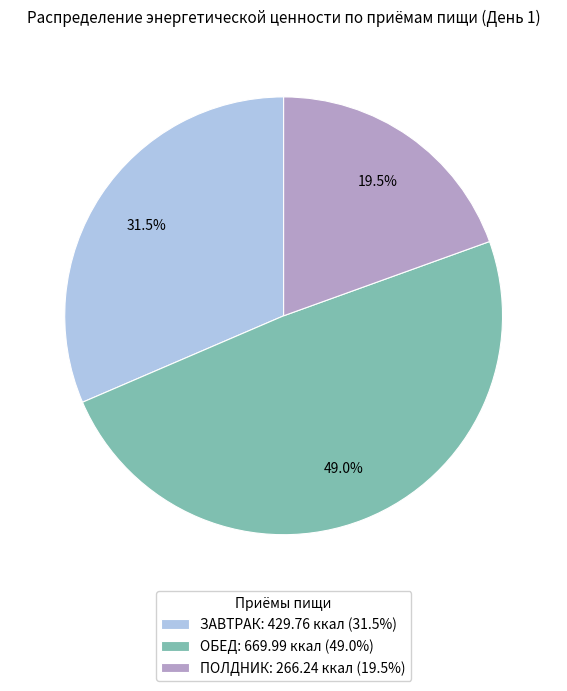

Is ЗАВТРАК the majority of the pie?

No